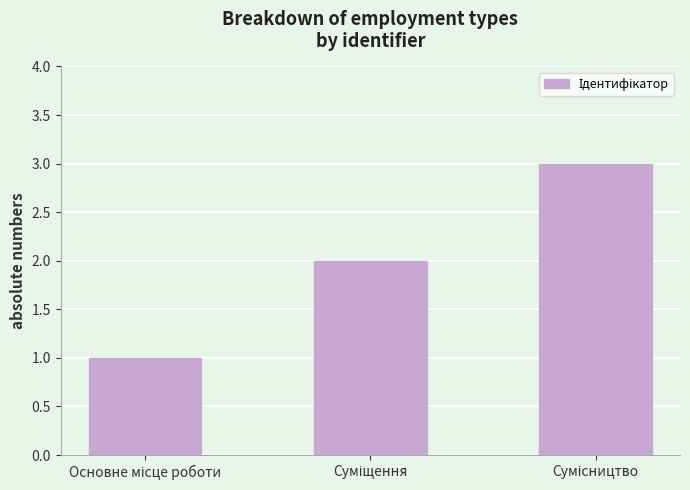

What is the greatest value displayed?

3